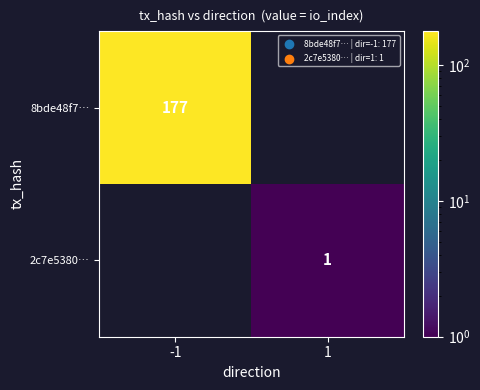

Is the value of 2c7e5380… at 1 greater than the value of 8bde48f7… at -1?

No